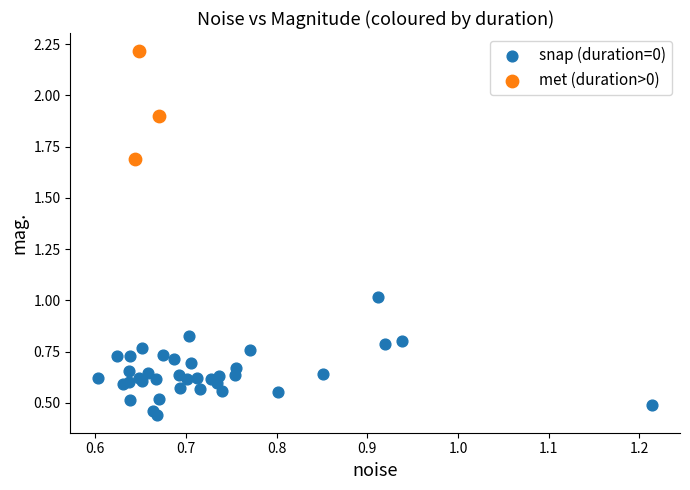

What are all the series names shown in the legend?

snap (duration=0), met (duration>0)